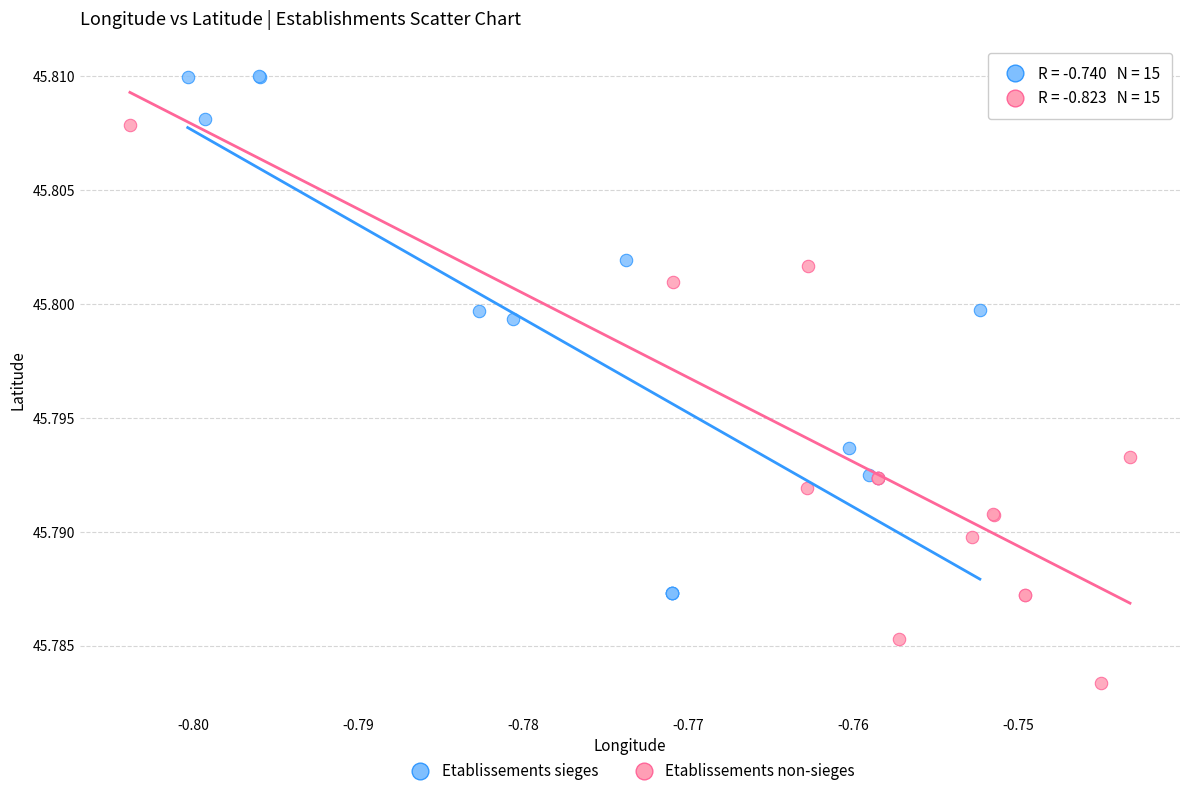

Which series reaches the maximum Y coordinate?

Etablissements sieges